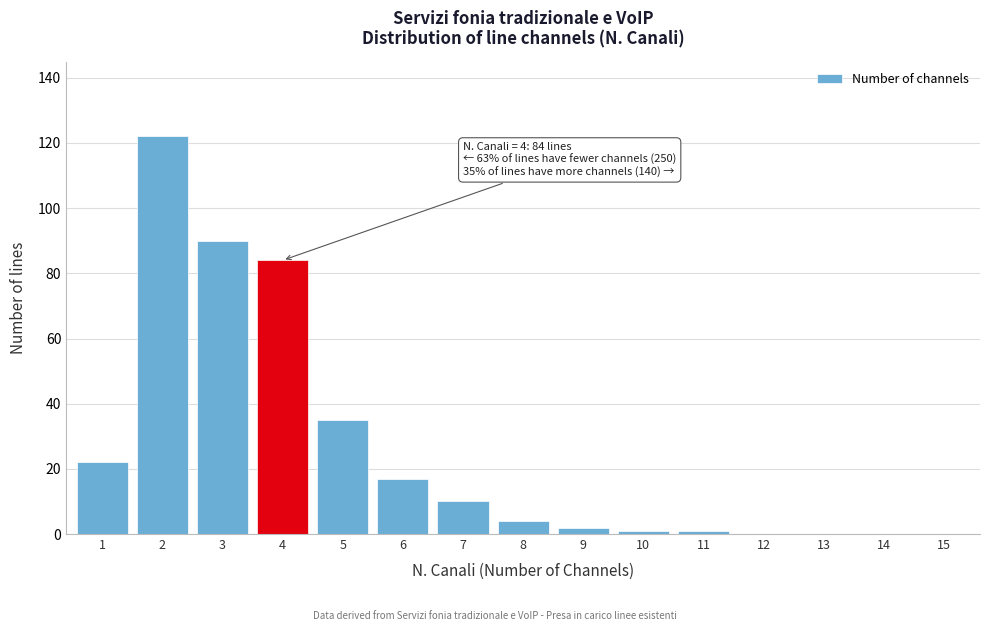

Reading left to right, what are all the values shown in this chart?

1=22	2=122	3=90	4=84	5=35	6=17	7=10	8=4	9=2	10=1	11=1	12=0	13=0	14=0	15=0